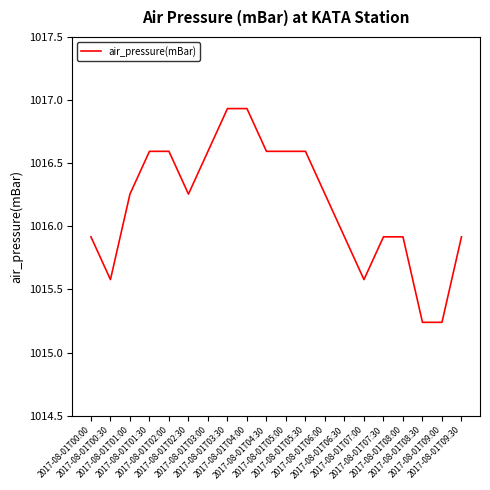

What is the sum of the values at 2017-08-01T00:00 and 2017-08-01T04:30?

2032.5